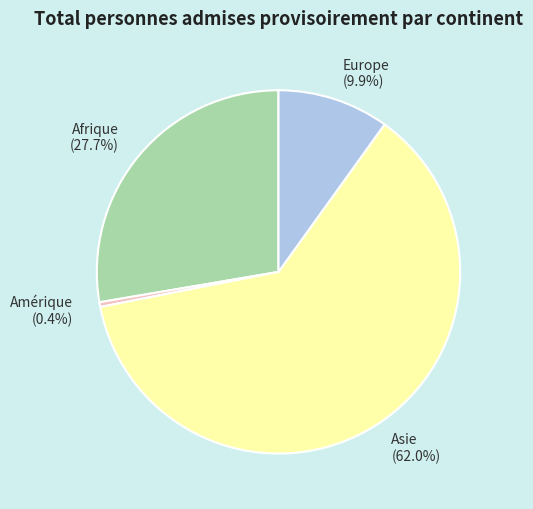

Count the number of slices in the pie.

4